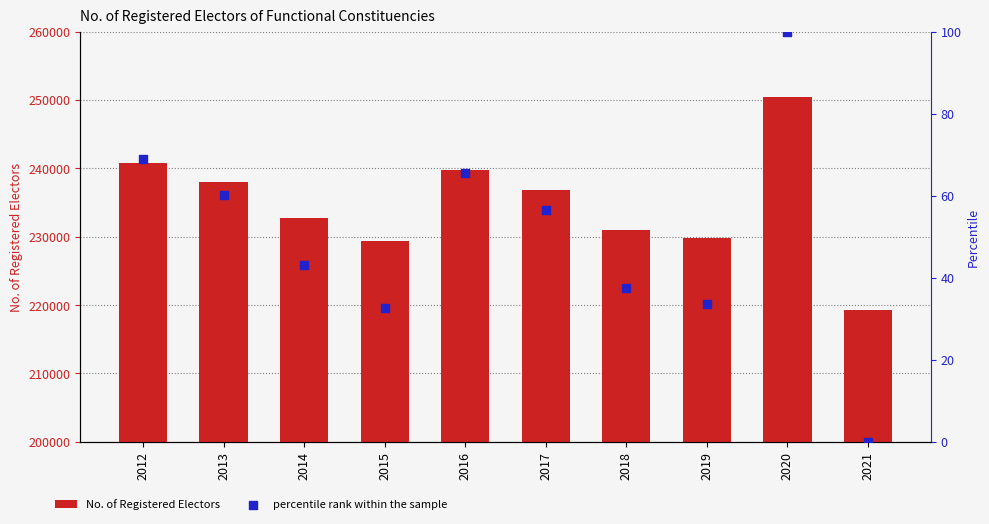

At how many categories does at least one series exceed 191809?

10